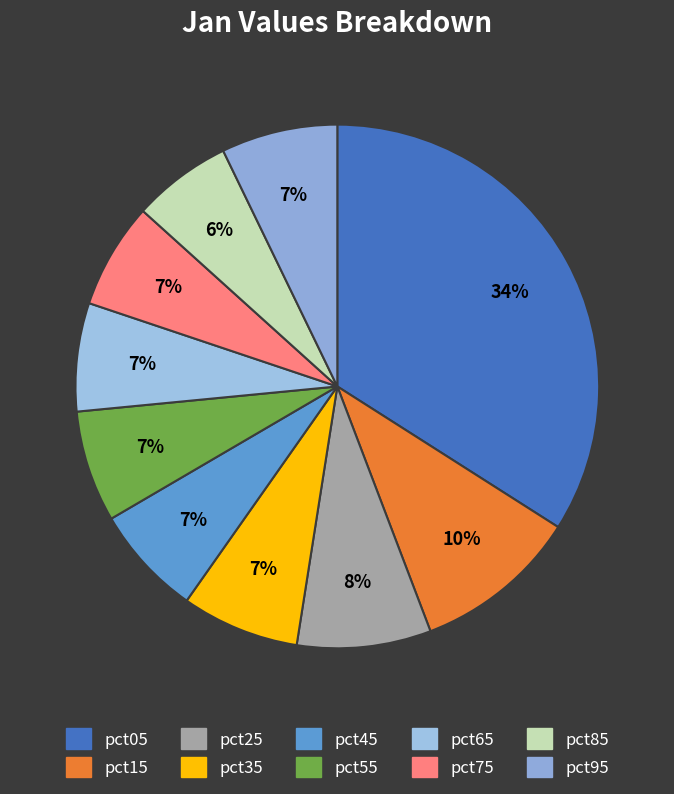

What portion of the pie excludes pct65?

93.3%